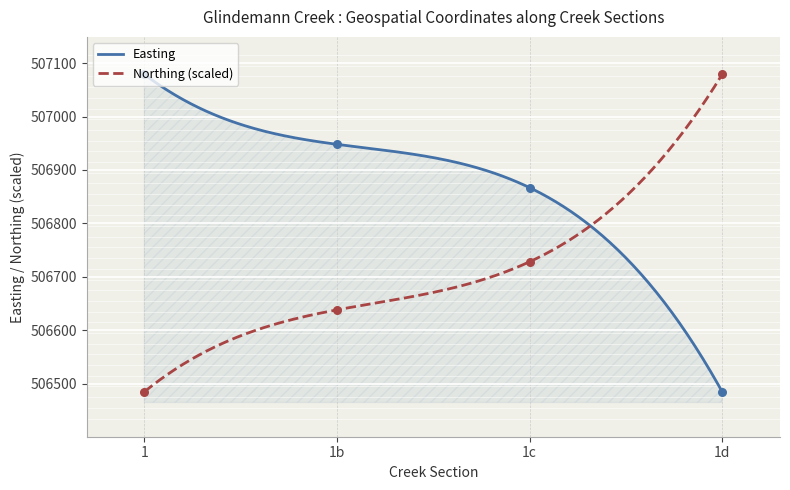

Which series reaches the minimum Y coordinate?

Easting